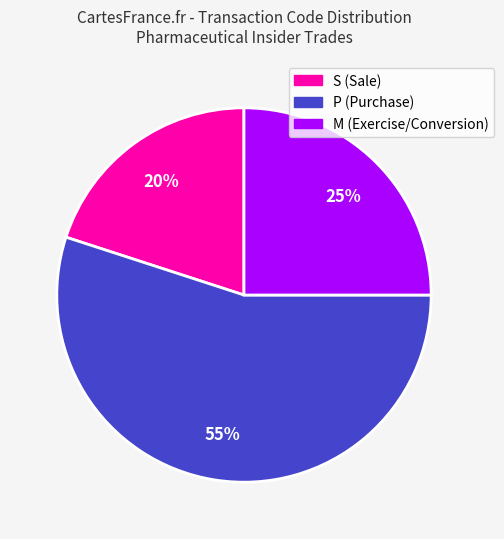

To the nearest percent, what is the difference between the largest and smallest slice percentages?

35%